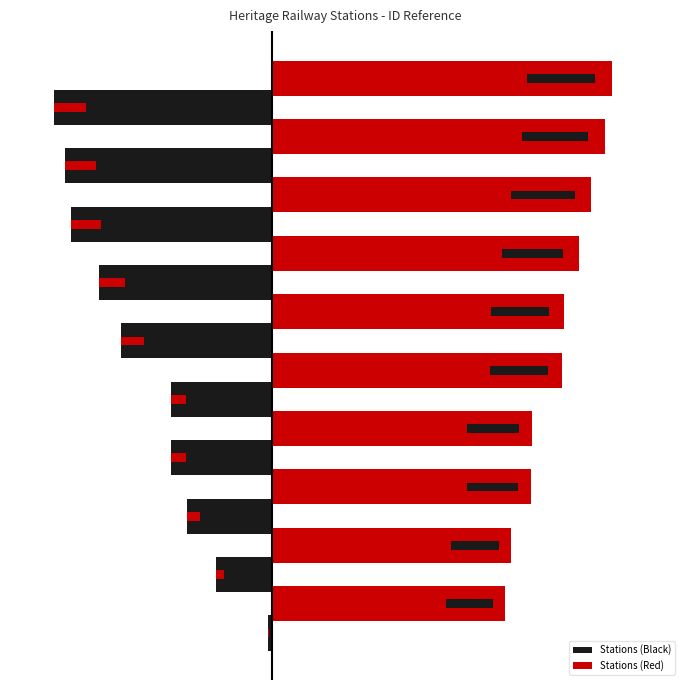

At how many categories does at least one series exceed 461?

10